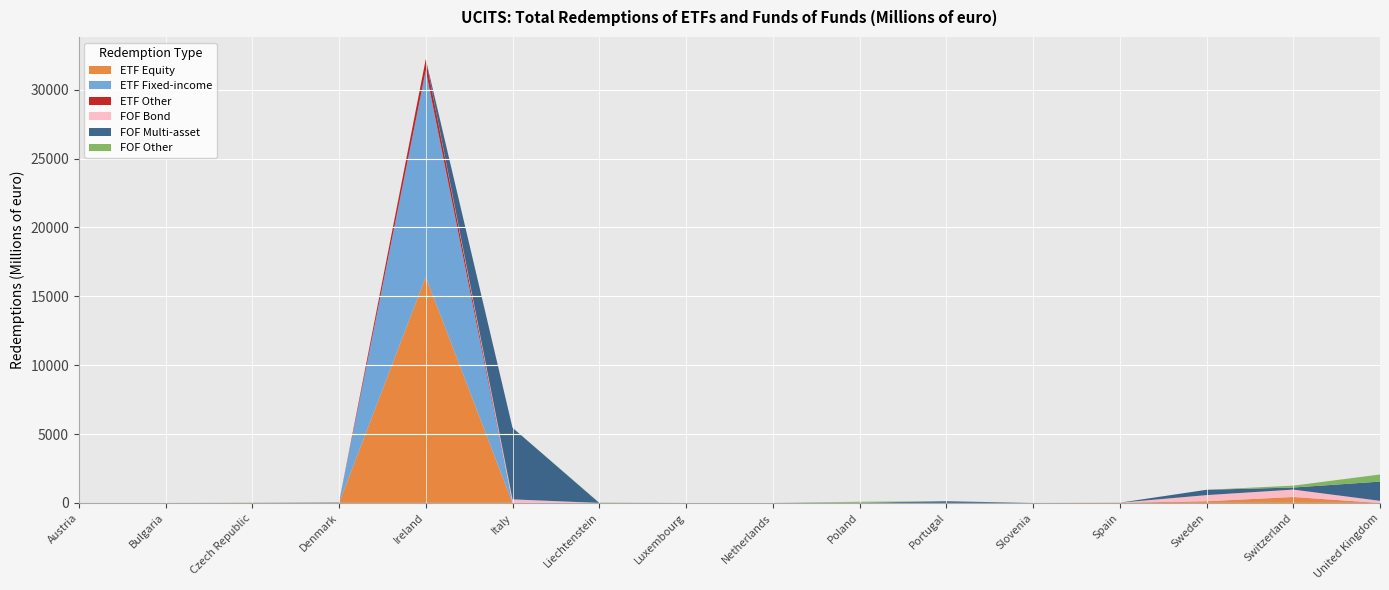

Reading left to right, list all the values displayed in this chart.

ETF Equity: 0.0	0.2	0.0	0.0	16412.0	0.0	0.0	0.0	0.0	0.0	0.0	0.0	17.0	124.2	403.4	0.0
ETF Fixed-income: 0.0	0.0	0.0	0.0	14995.0	0.0	0.0	0.0	0.0	0.0	0.0	0.0	0.0	0.0	0.0	0.0
ETF Other: 0.0	0.0	0.0	0.0	806.0	0.0	0.0	0.0	0.0	0.0	0.0	0.0	0.0	0.0	20.1	0.0
FOF Bond: 0.0	0.0	0.0	21.2	0.0	258.9	0.4	0.0	0.0	4.2	0.0	0.0	0.0	441.9	544.7	152.8
FOF Multi-asset: 0.0	0.0	0.0	27.3	0.0	5198.7	0.0	0.0	0.0	16.9	122.8	0.0	0.0	388.0	149.3	1395.0
FOF Other: 0.0	0.0	17.9	0.0	0.0	0.0	22.0	0.0	0.0	64.1	0.0	0.0	0.0	0.0	136.3	517.2